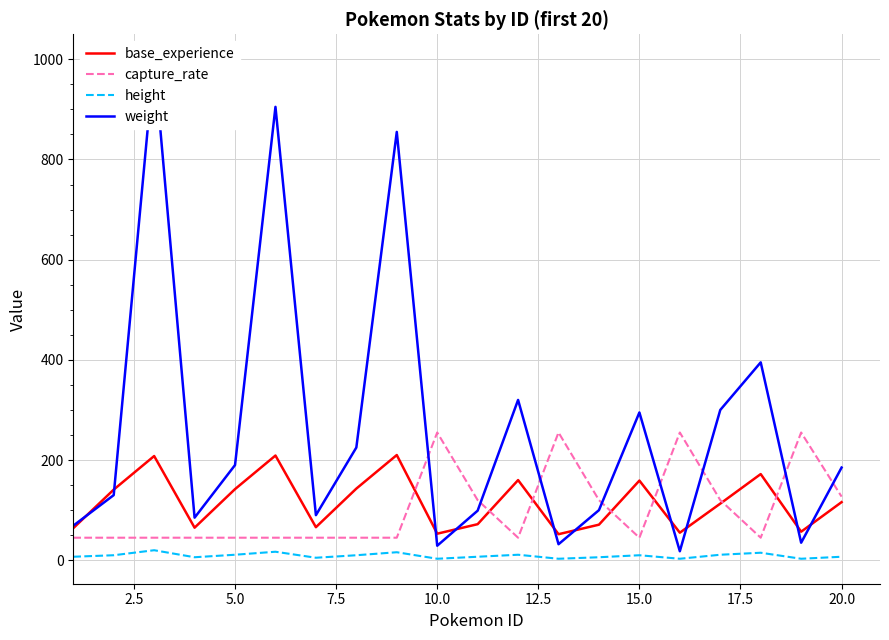

At how many categories does at least one series exceed 22?

20